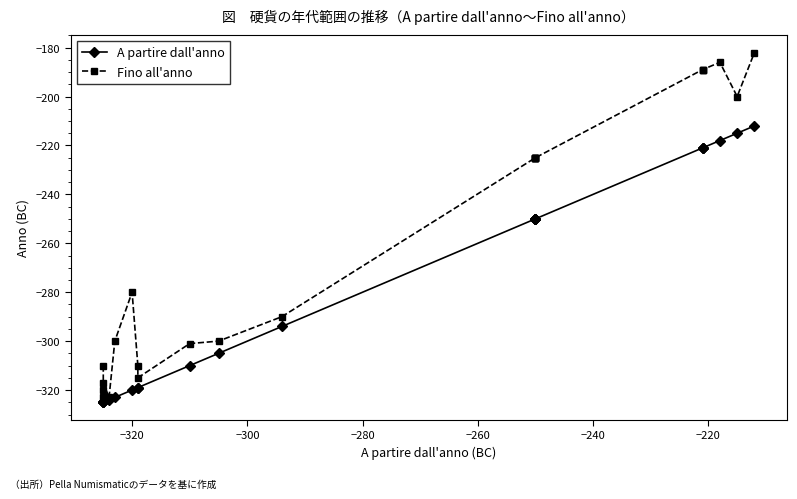

List the series in order of their peak value, lowest first.

A partire dall'anno, Fino all'anno